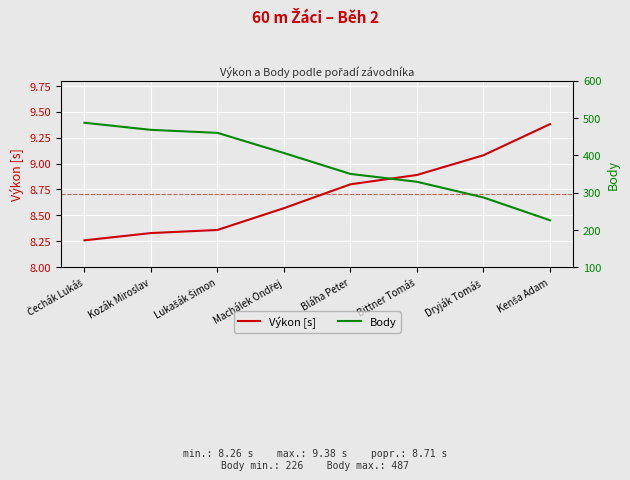

The value of Body at Čechák Lukáš is 138.8. True or false?

False